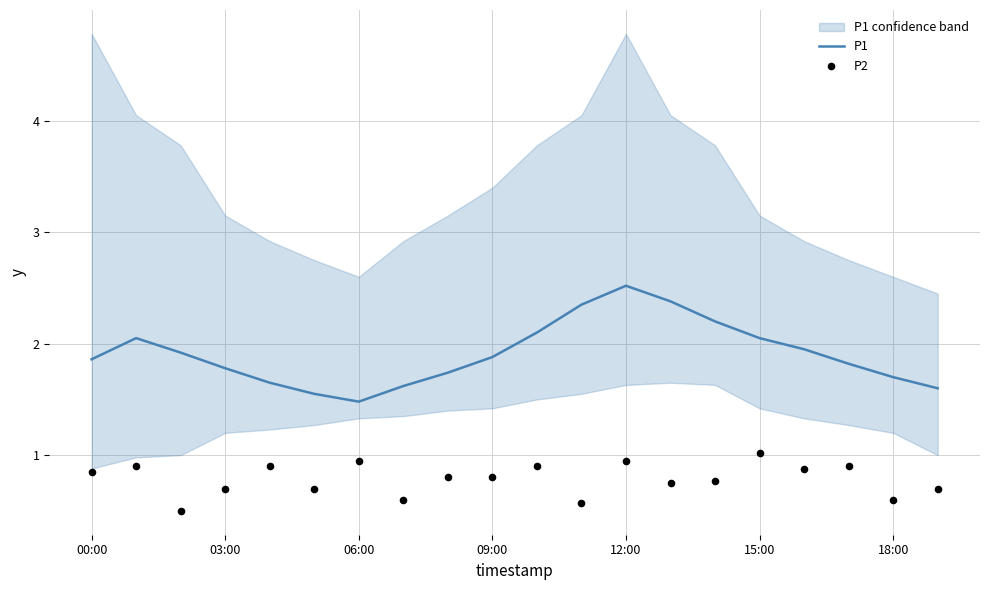

What are all the series names shown in the legend?

P1, P2